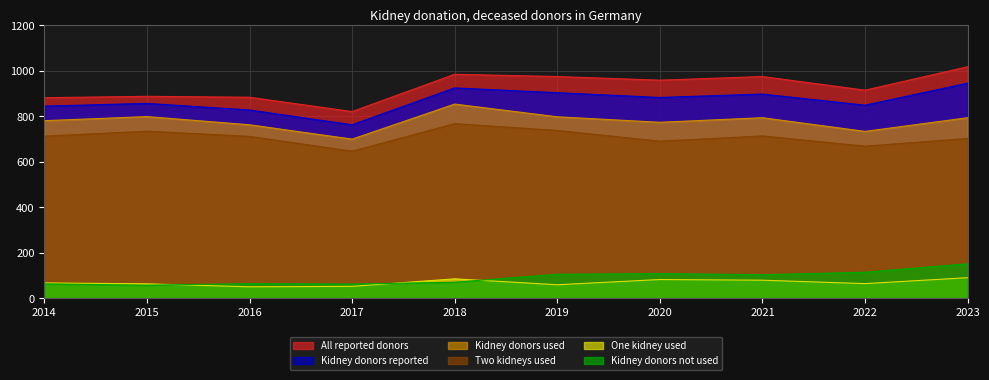

Which series has the largest total across all categories?

All reported donors